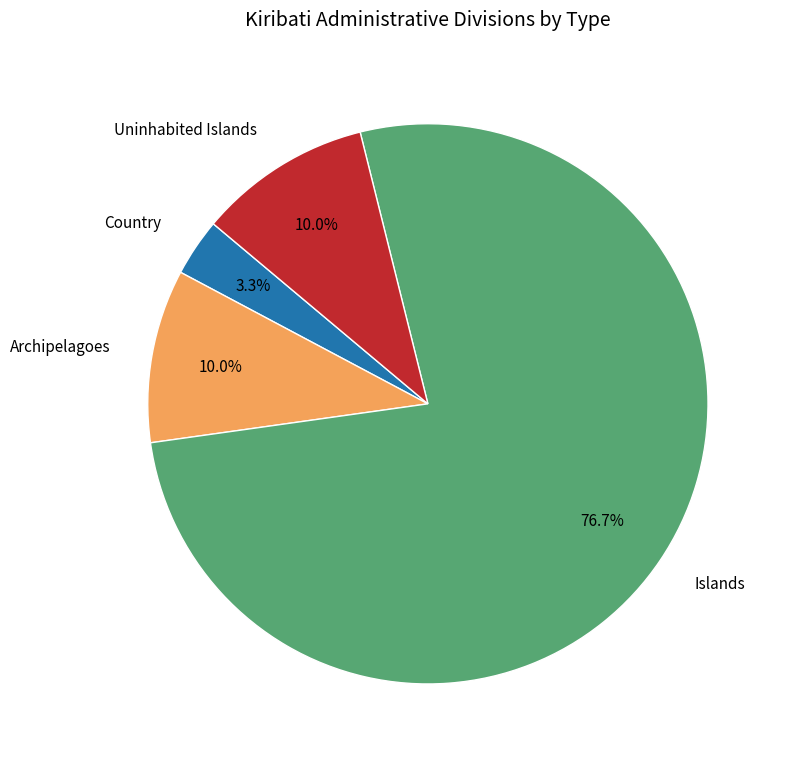

To the nearest percent, what is the average slice percentage?

25%